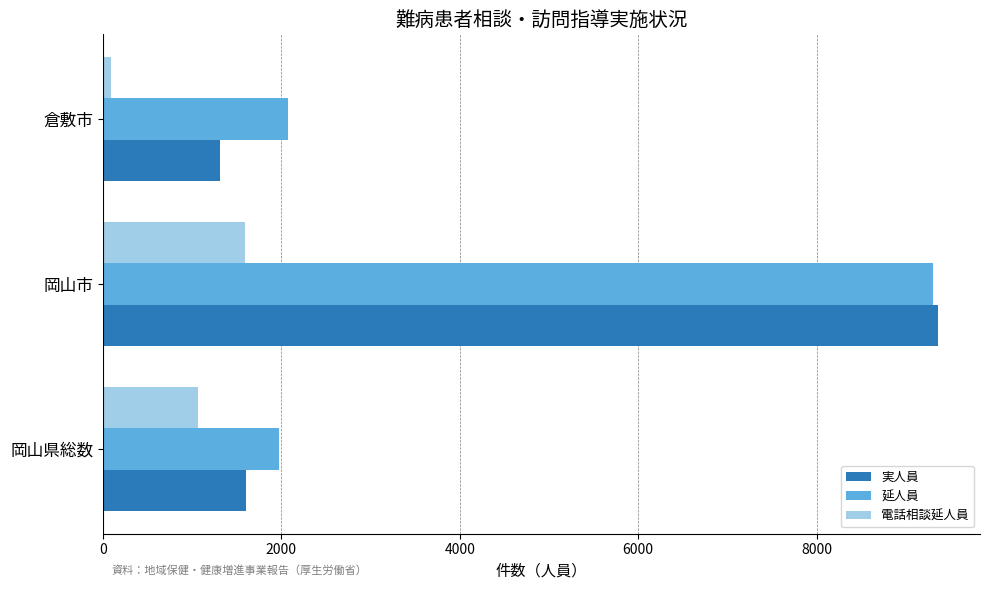

How many distinct data groups are displayed?

3